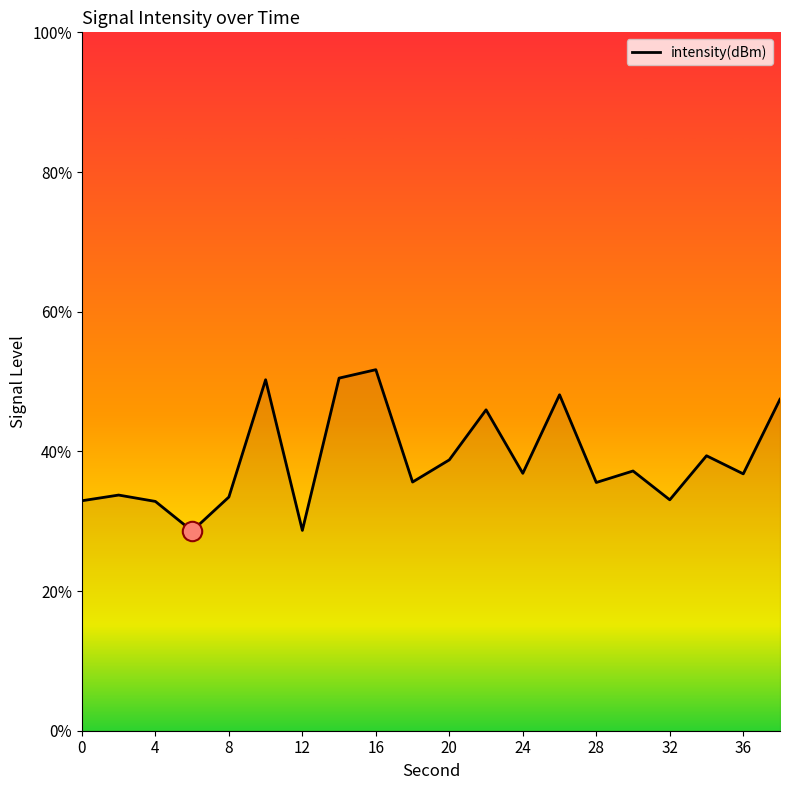

Reading right to left, extract all data points from this chart.

38=-110.5	36=-112.6	34=-112.1	32=-113.4	30=-112.6	28=-112.9	26=-110.4	24=-112.6	22=-110.8	20=-112.2	18=-112.9	16=-109.7	14=-109.9	12=-114.3	10=-109.9	8=-113.3	6=-114.3	4=-113.4	2=-113.3	0=-113.4